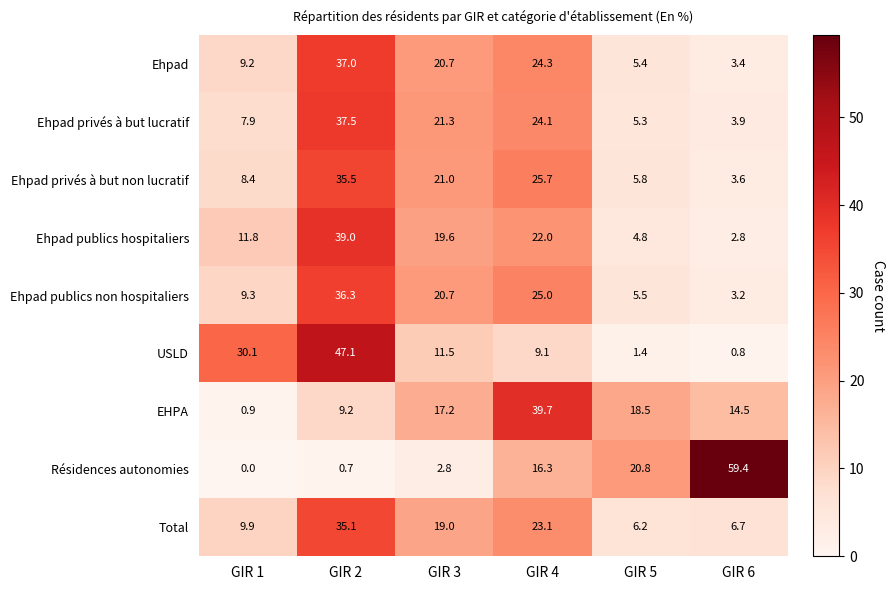

At which label does Ehpad publics hospitaliers reach its peak?

GIR 2